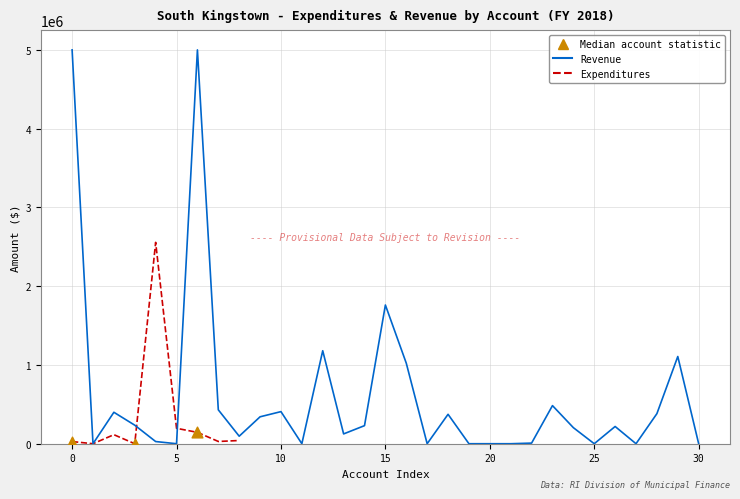

What is the change in value from 15 to 7?

+28634.2